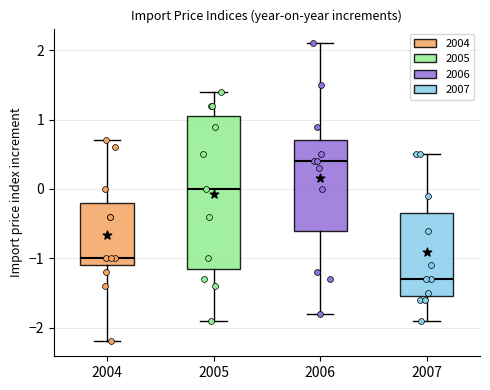

Reading left to right, transcribe this box plot: for each box, give where its median line is, the range the box spans, and where its two whiskers end, as read against the y-axis. The values are not printed on the chart, so give them approximately, as read against the axis.

2004: median -1.0, box -1.1 to -0.2, whiskers -2.2 to 0.7
2005: median 0.0, box -1.1 to 1.1, whiskers -1.9 to 1.4
2006: median 0.4, box -0.6 to 0.7, whiskers -1.8 to 2.1
2007: median -1.3, box -1.5 to -0.3, whiskers -1.9 to 0.5